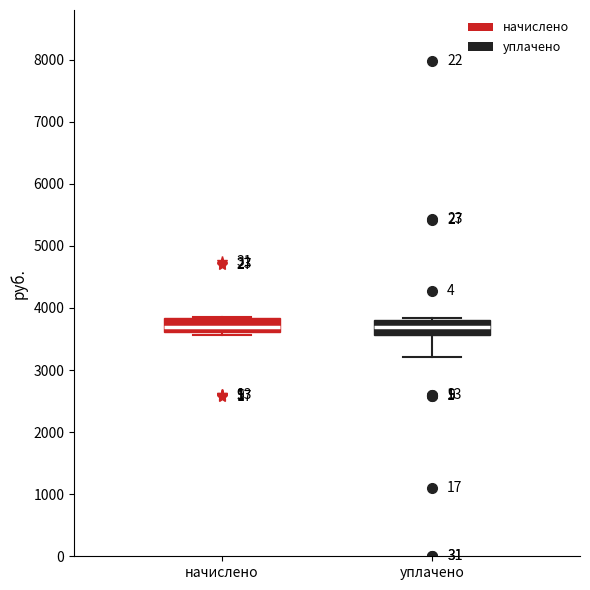

Where is the lower edge of the box for уплачено on the y-axis? The values are not printed on the chart, so give them approximately, as read against the axis.

3600